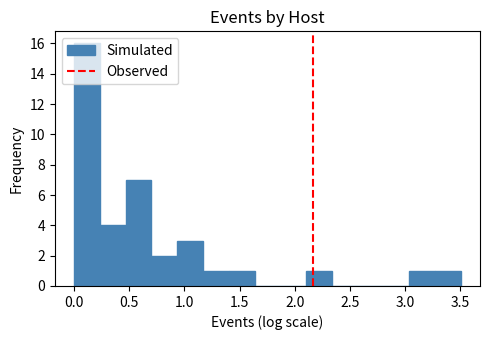

Reading left to right, transcribe this chart: for each bar, give the range it covers on the x-axis and its height. Neither the bar edges nor the heights are printed on the chart, so give them approximately, as read against the axes.

0.00 to 0.25: 16
0.25 to 0.45: 4
0.45 to 0.70: 7
0.70 to 0.95: 2
0.95 to 1.15: 3
1.15 to 1.40: 1
1.40 to 1.65: 1
1.65 to 1.85: 0
1.85 to 2.10: 0
2.10 to 2.35: 1
2.35 to 2.55: 0
2.55 to 2.80: 0
2.80 to 3.05: 0
3.05 to 3.25: 1
3.25 to 3.50: 1